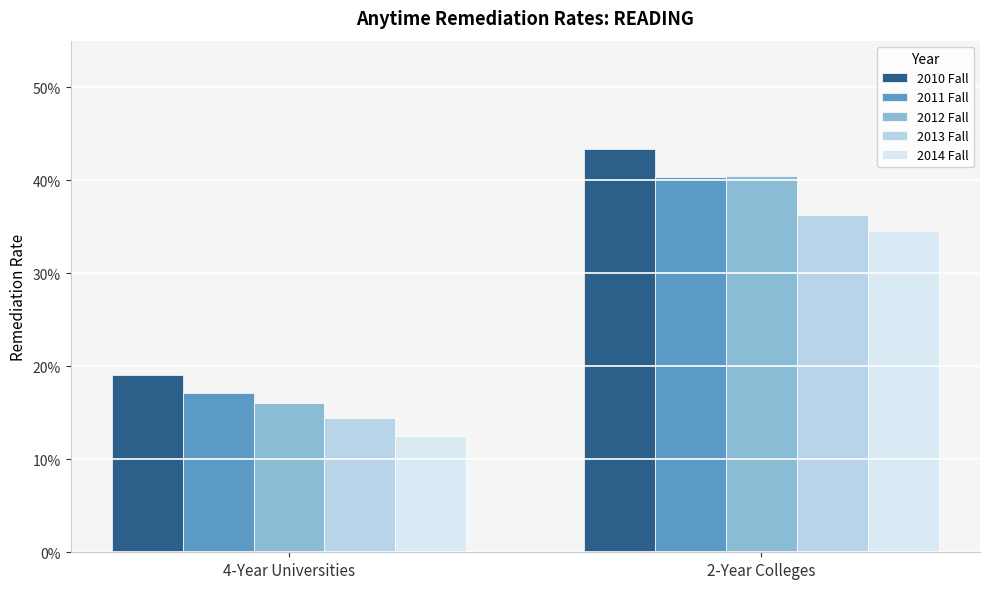

Is it true that 2011 Fall equals 0.2 at 4-Year Universities?

True